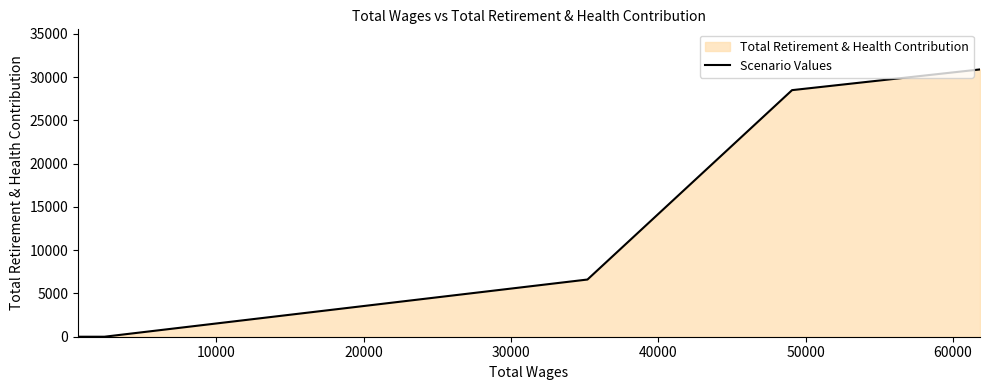

Count the number of data series in this chart.

1